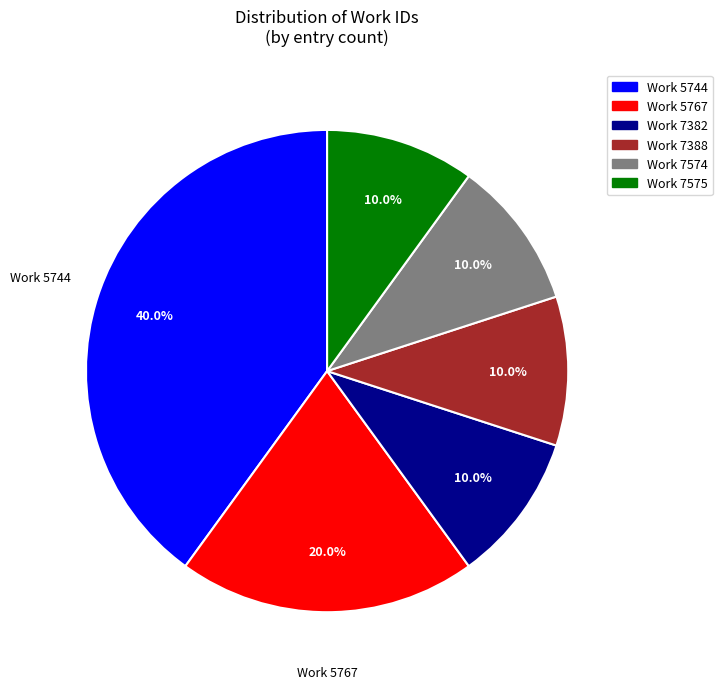

Does any single category account for the majority?

No